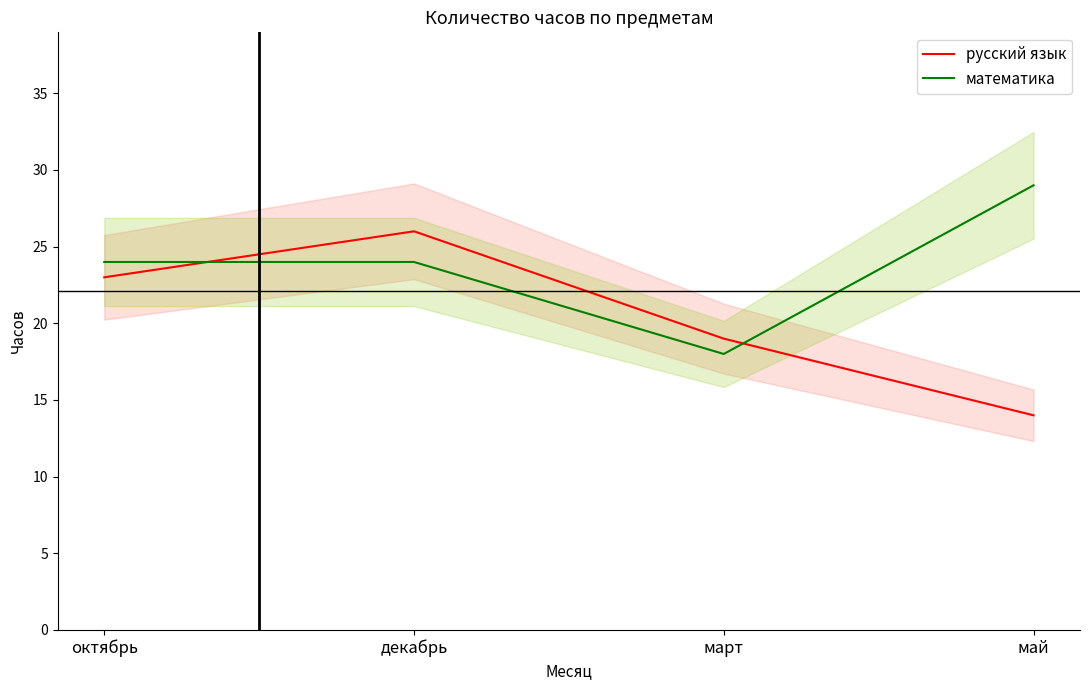

Rank the categories by математика value from lowest to highest.

март, октябрь, декабрь, май